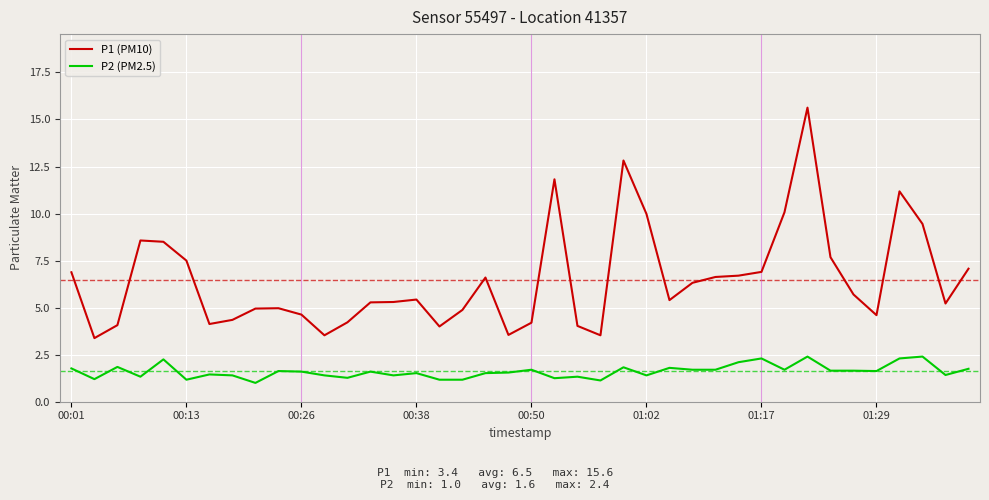

What is the maximum value for P1 (PM10)?

15.6